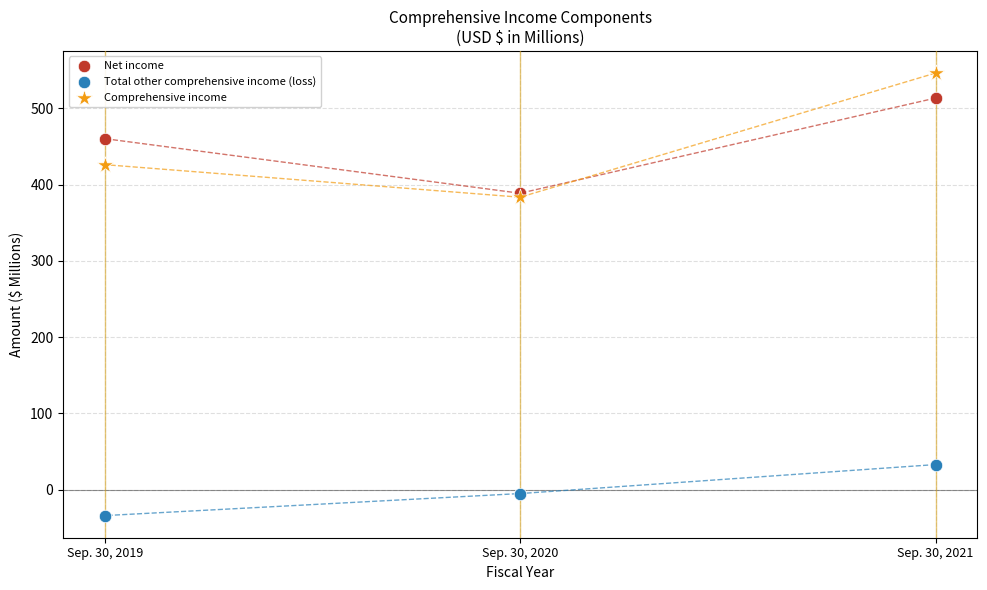

In the Net income series, what Y value is closest to 451?

460.2